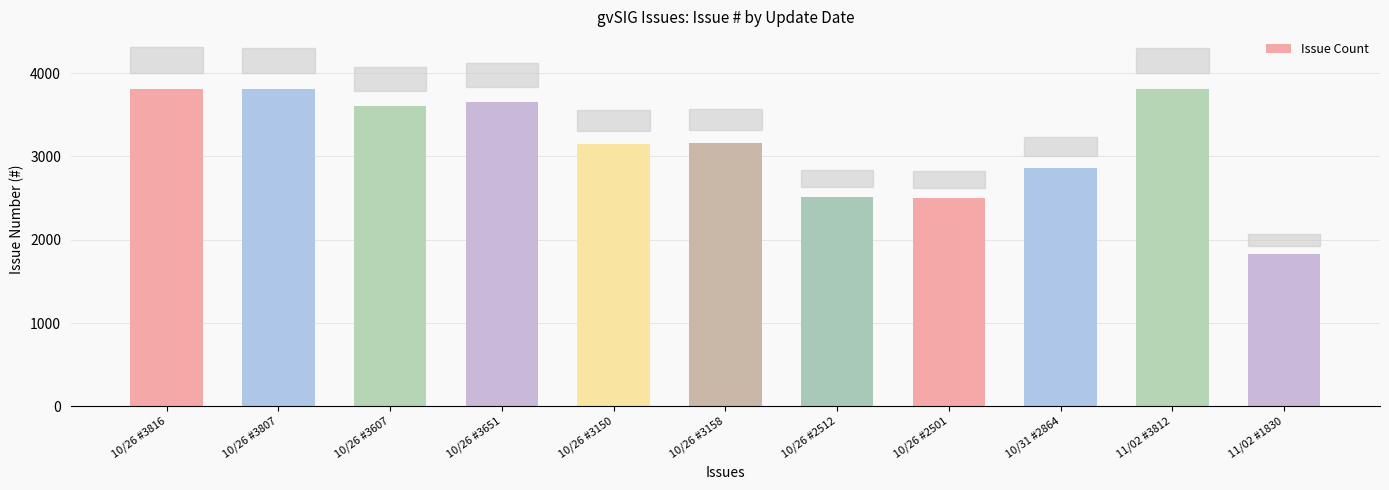

At which category does the chart reach its minimum across all series?

11/02 #1830